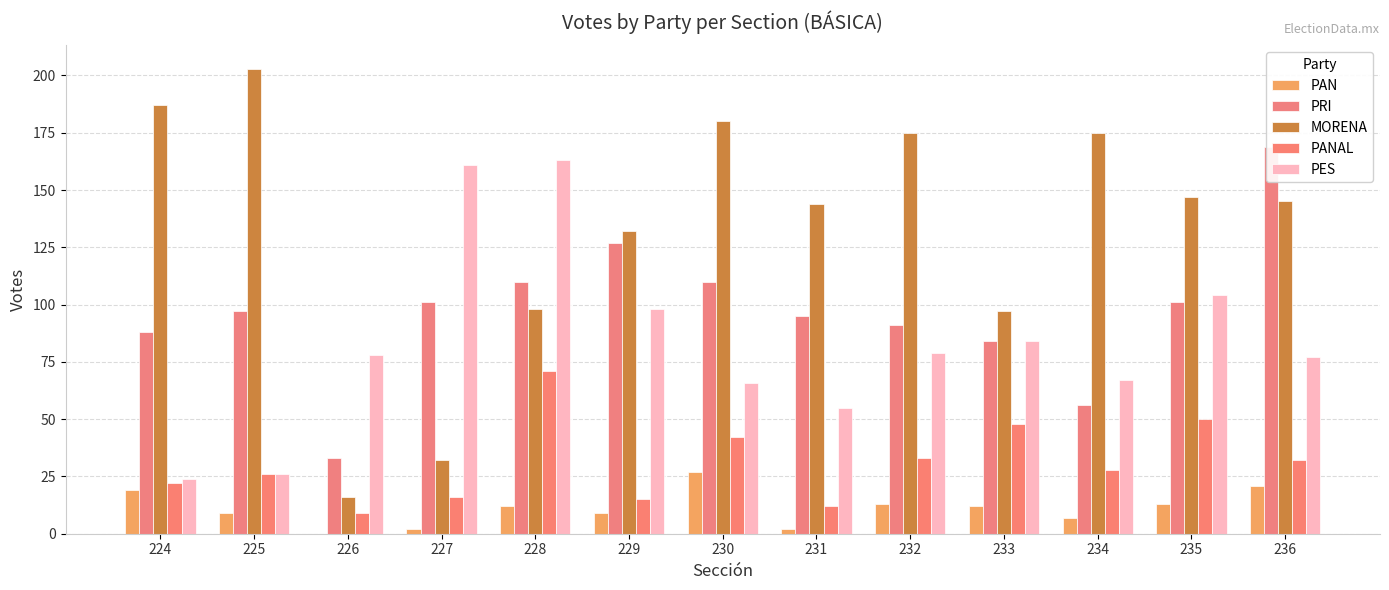

Is it true that PANAL equals 71 at 228?

True